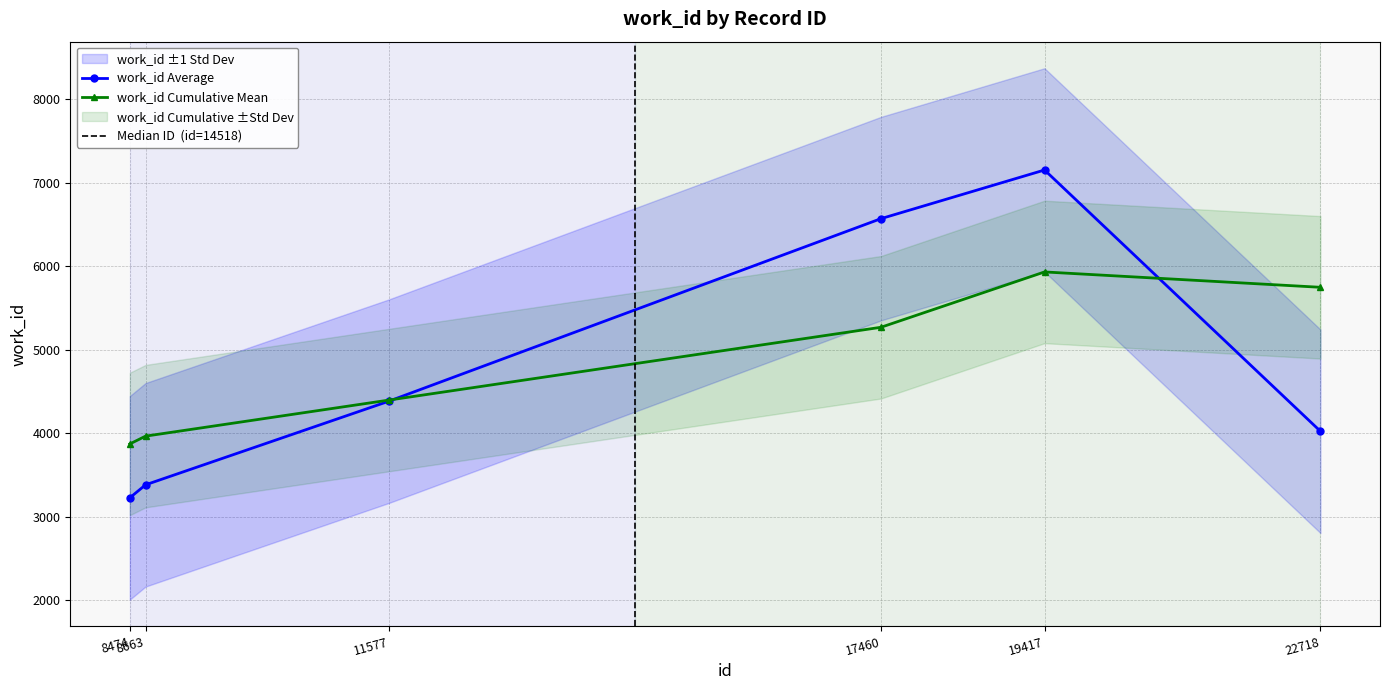

How many points are higher than both their immediate neighbors (excluding endpoints)?

1